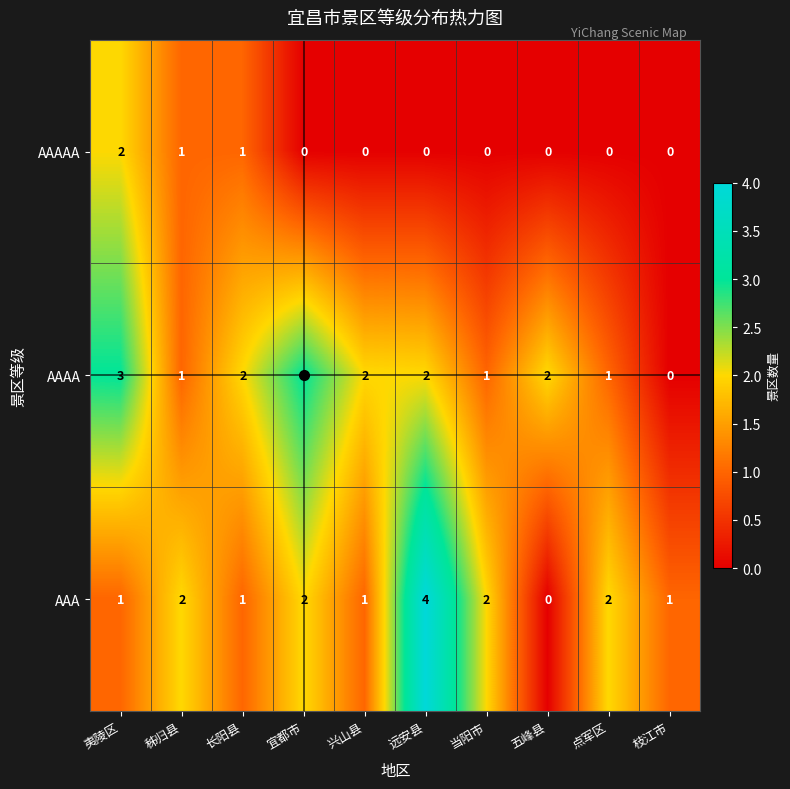

What is the total value across all series at 长阳县?

4